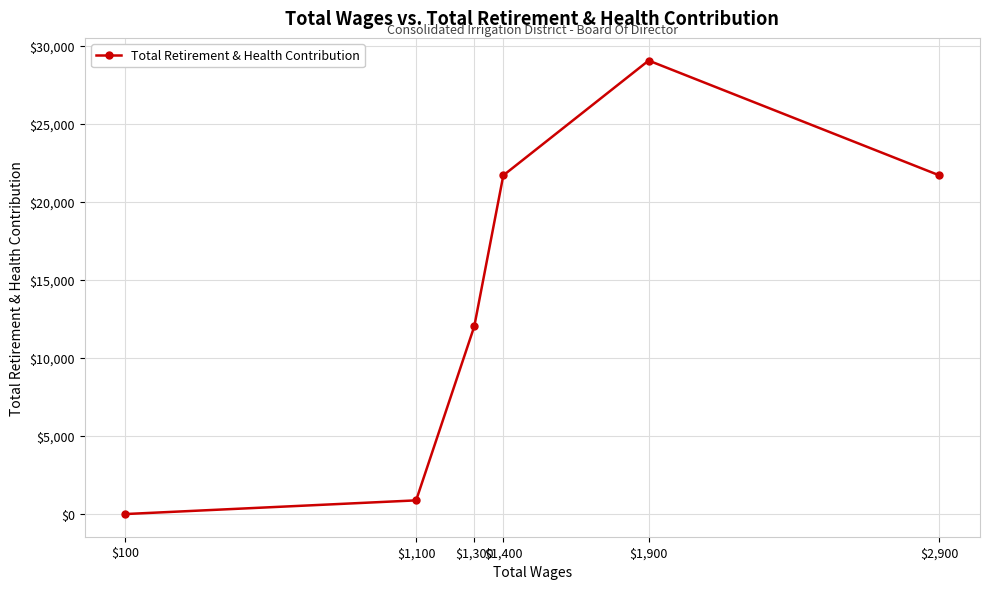

What is the difference between the maximum and minimum values?

29065